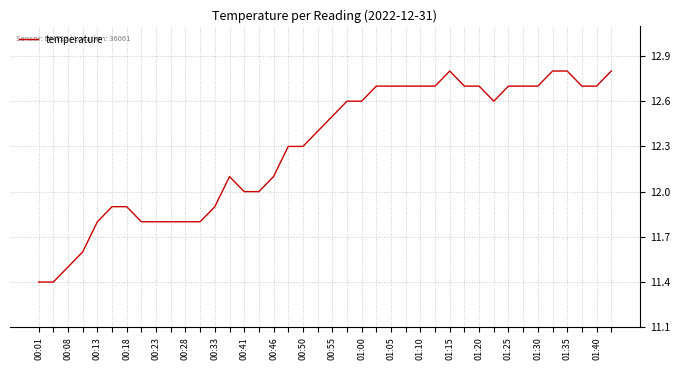

What is the difference between the maximum and minimum values?

1.4